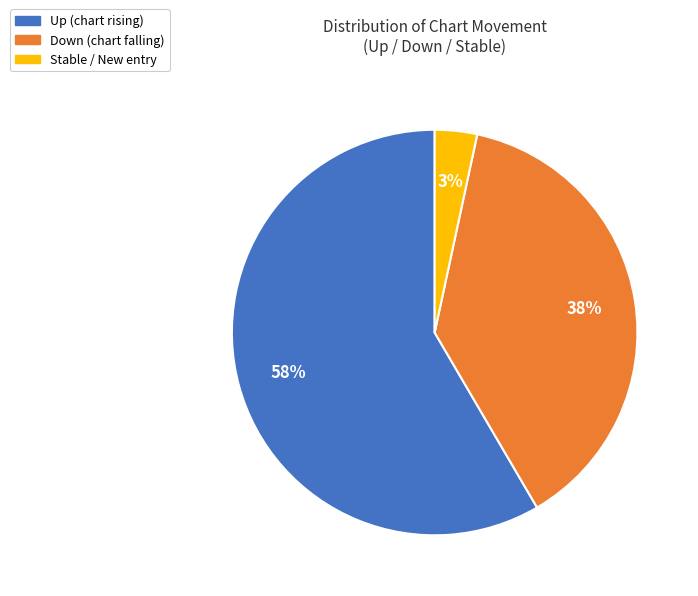

Is there any slice that represents more than half of the pie?

Yes